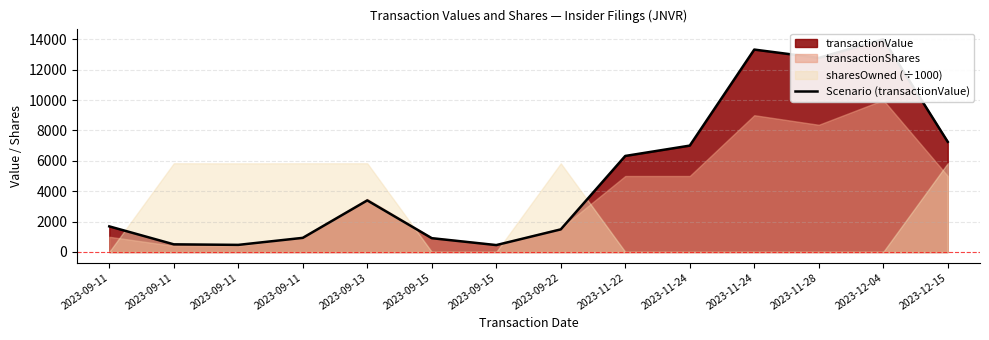

List the labels in order of value, smallest first.

2023-09-15, 2023-09-11, 2023-09-11, 2023-09-15, 2023-09-11, 2023-09-22, 2023-09-11, 2023-09-13, 2023-11-22, 2023-11-24, 2023-12-15, 2023-11-28, 2023-11-24, 2023-12-04